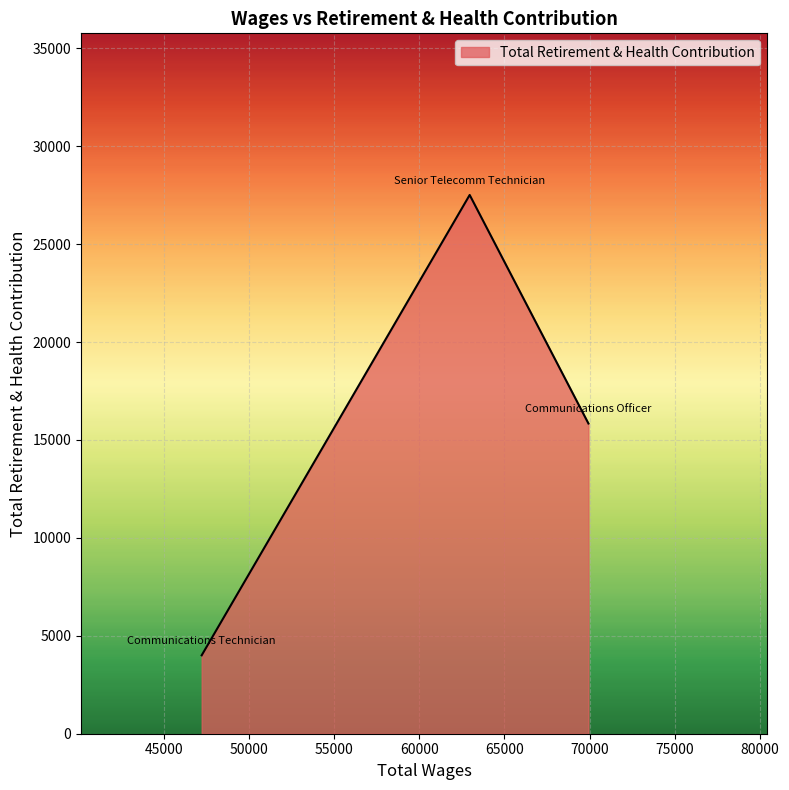

What is the smallest value displayed?

4003